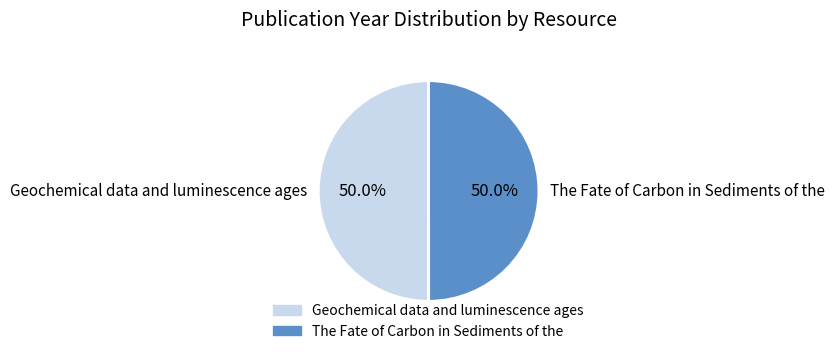

What percentage is the Geochemical data and luminescence ages slice, to the nearest percent?

50%